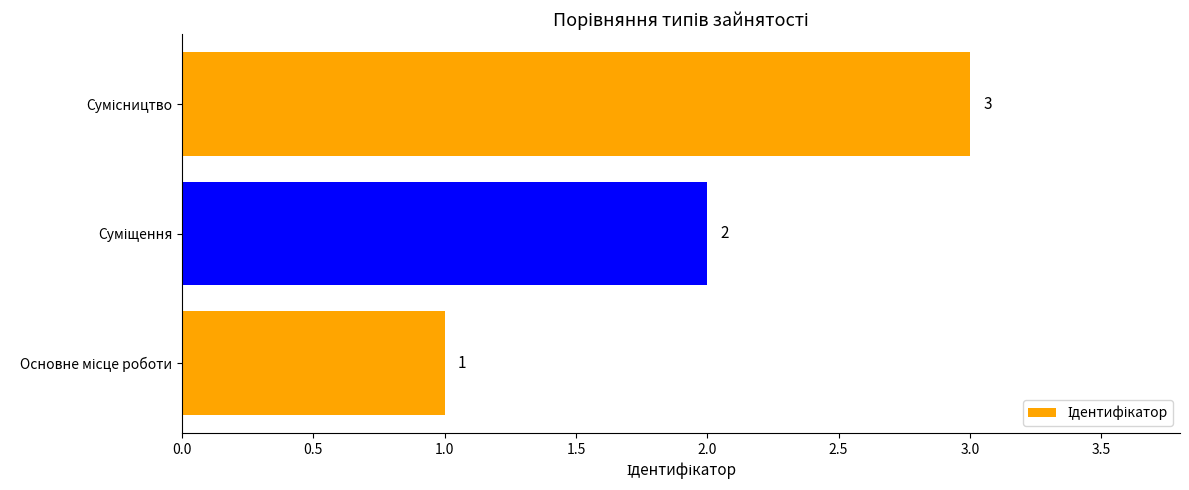

What is the sum of all values?

6